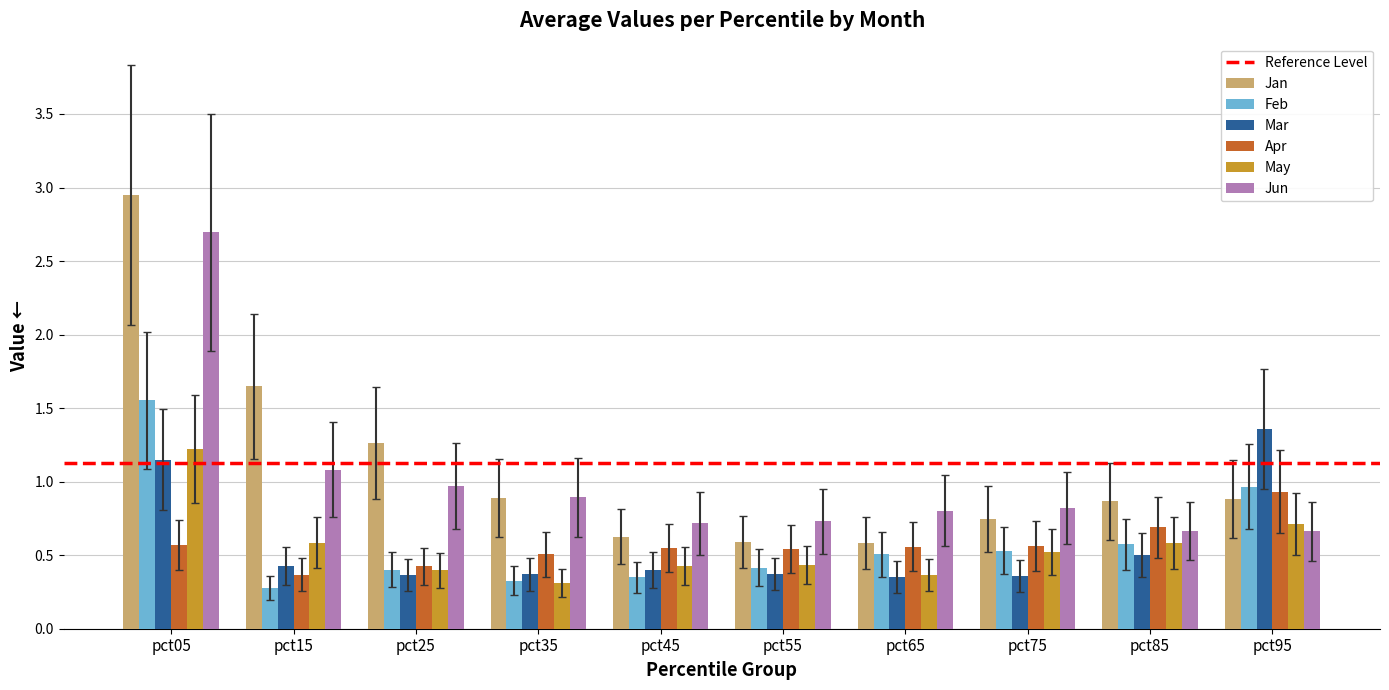

Which category has the highest value in the Jan series?

pct05